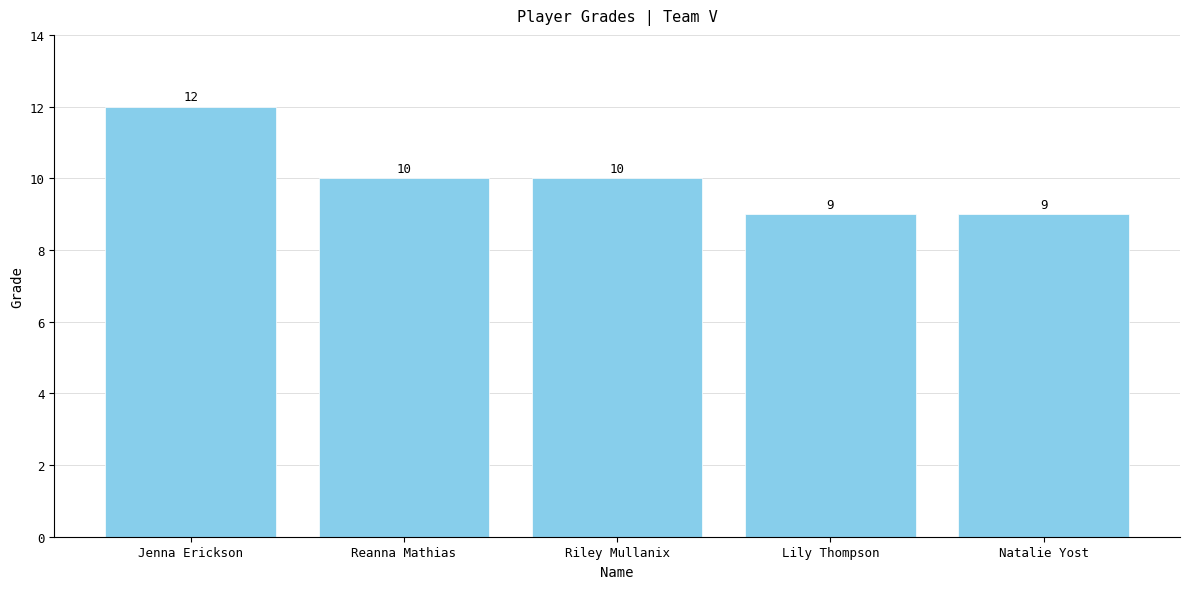

At which label does the data first exceed 10?

Jenna Erickson